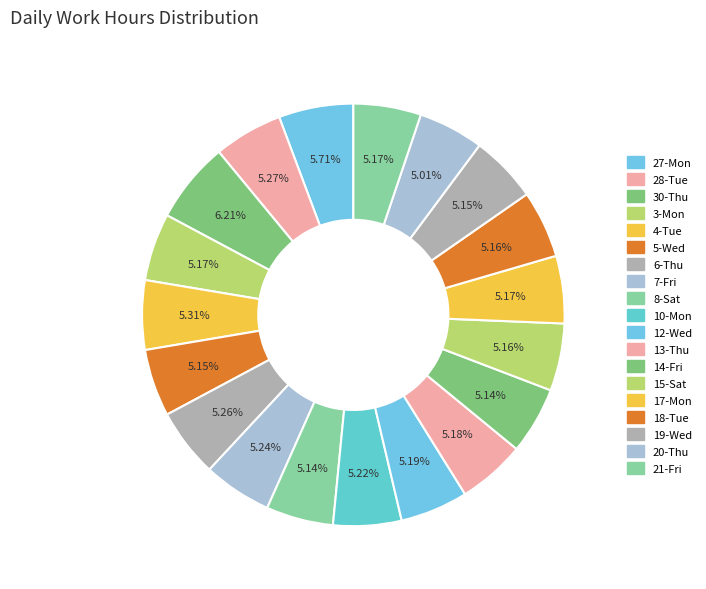

Count the number of slices in the pie.

19